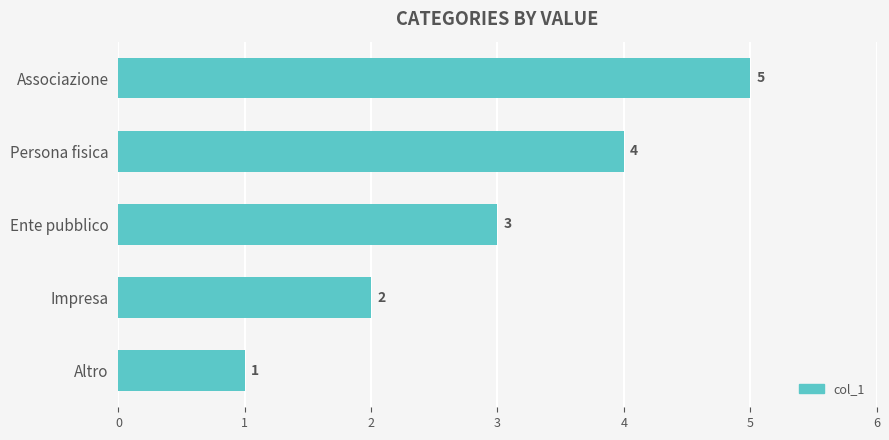

Read the value at Persona fisica.

4